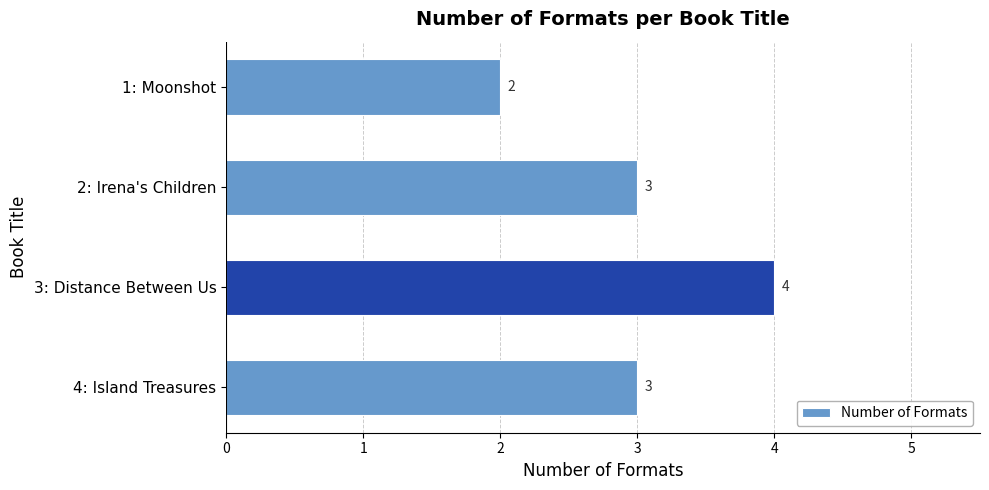

Are the bars grouped side by side (vs. stacked)?

No